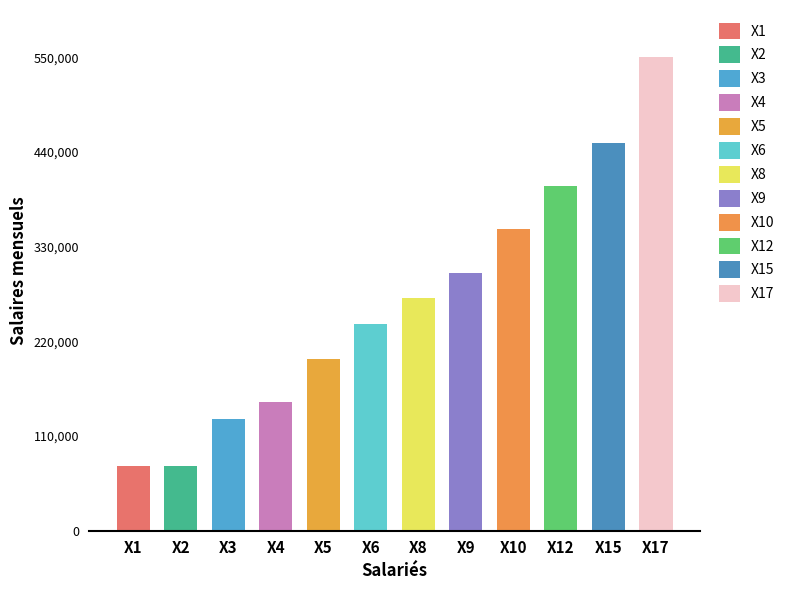

What is the ratio of the value at X3 to the value at X17?

0.2